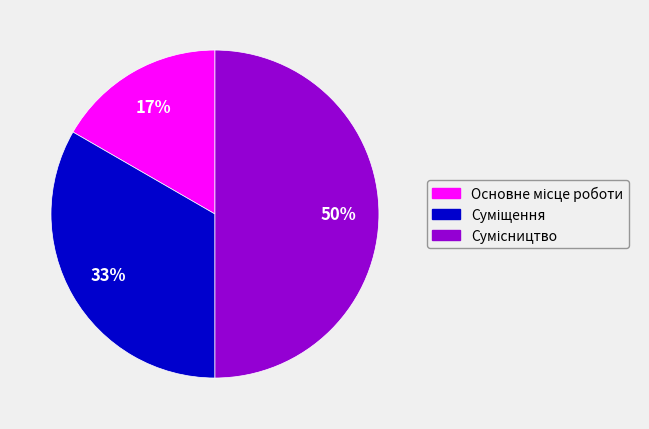

To the nearest percent, what is the difference between the largest and smallest slice percentages?

33%